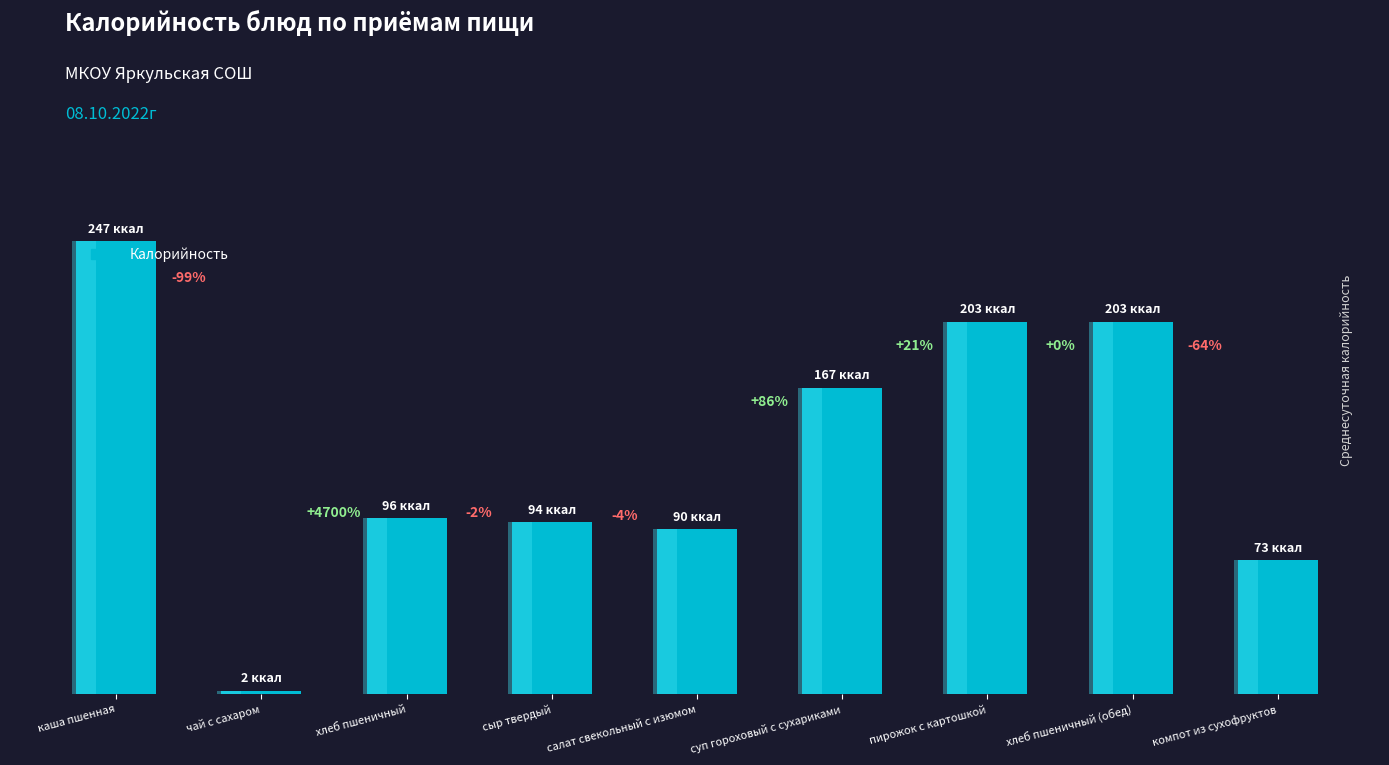

Reading left to right, what are all the values shown in this chart?

247.0	2.0	96.0	93.9	90.0	167.2	203.0	203.0	73.0